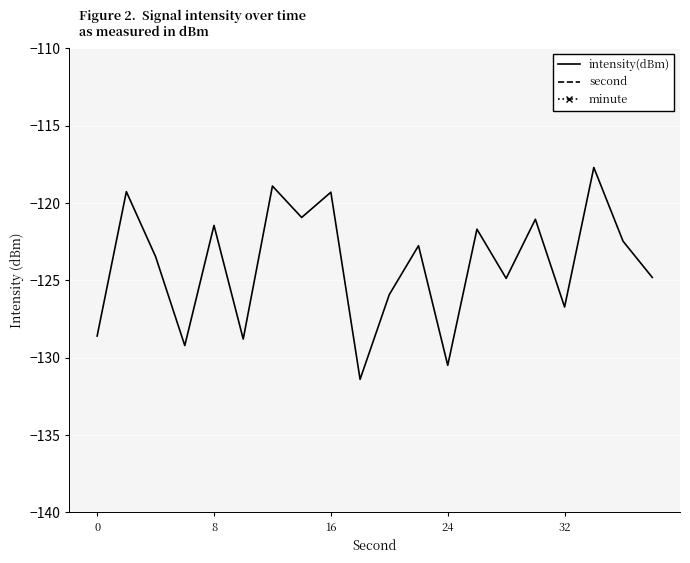

What is the highest value of the intensity(dBm) series?

-117.7